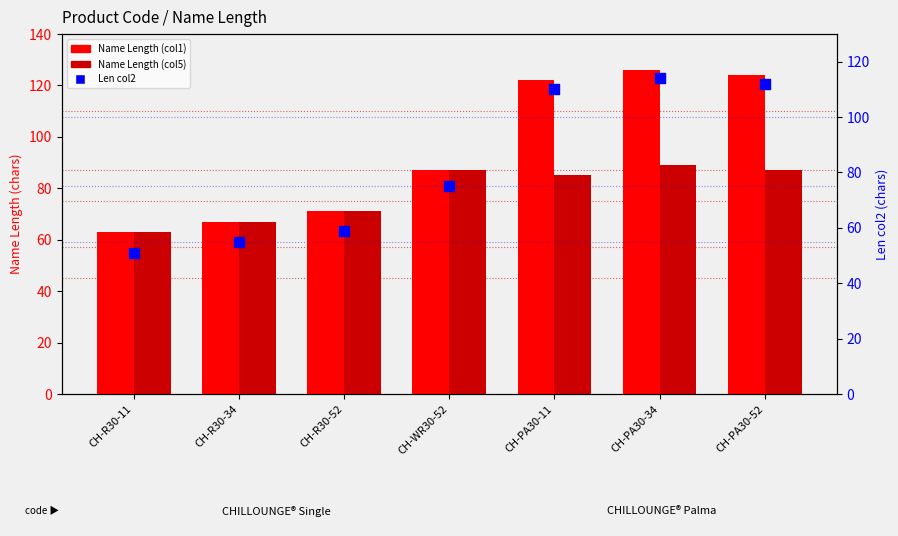

Which series has the widest spread of Y values?

Name Length (col1)